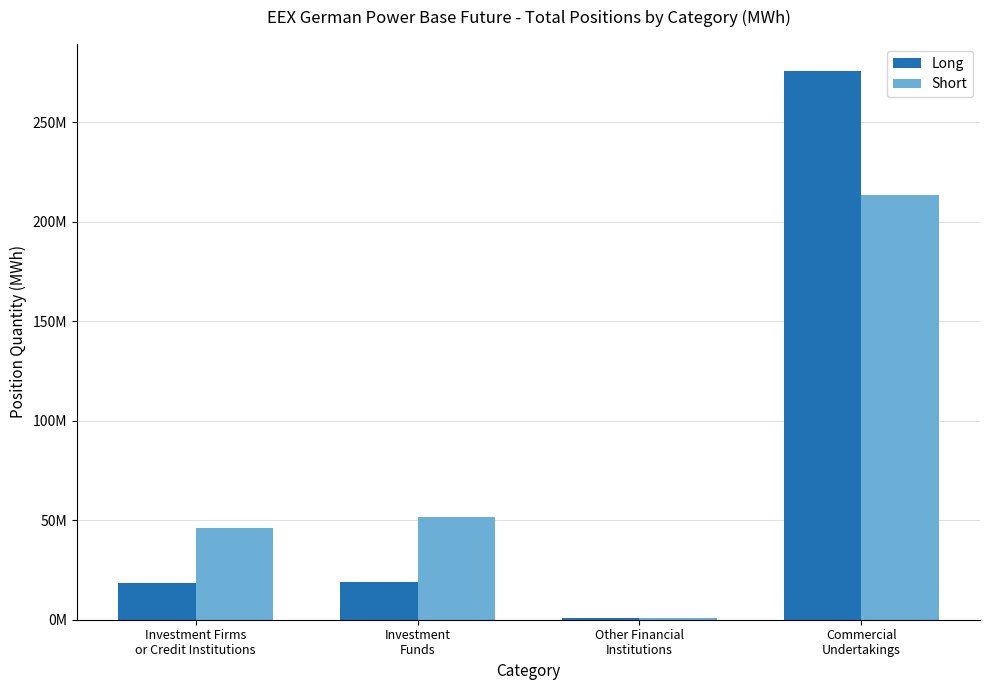

List the series in order of their overall mean, highest first.

Long, Short